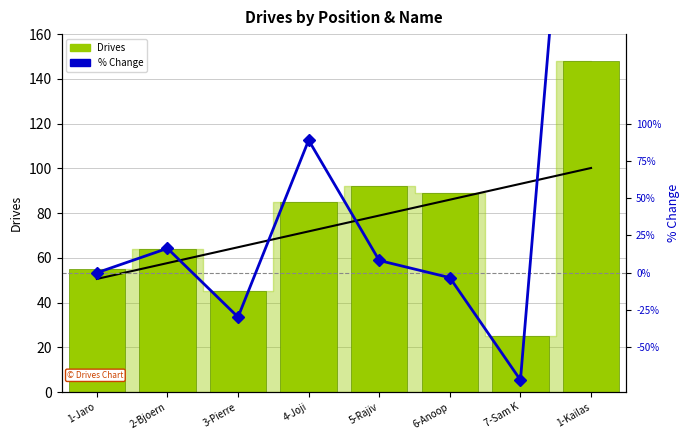

At which label does % Change first exceed 8?

2-Bjoern